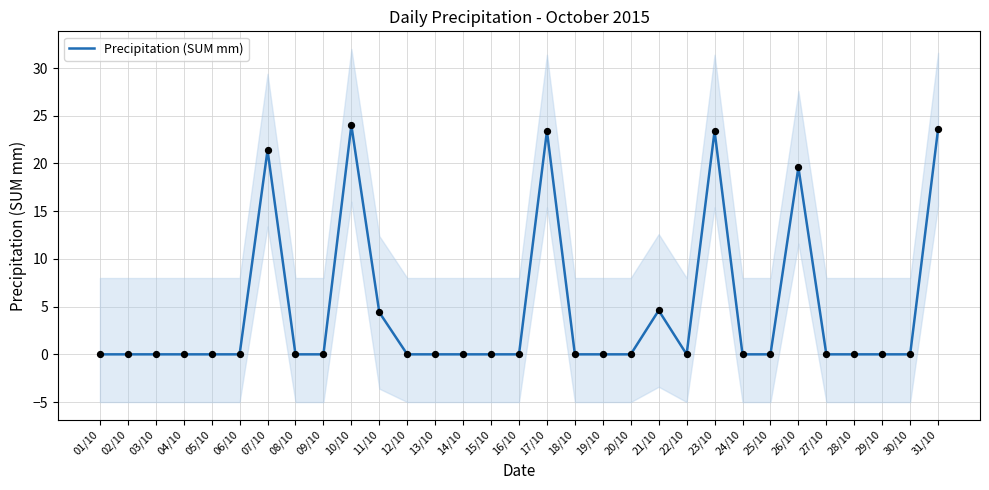

What is the change in value from 26/10 to 31/10?

+4.0